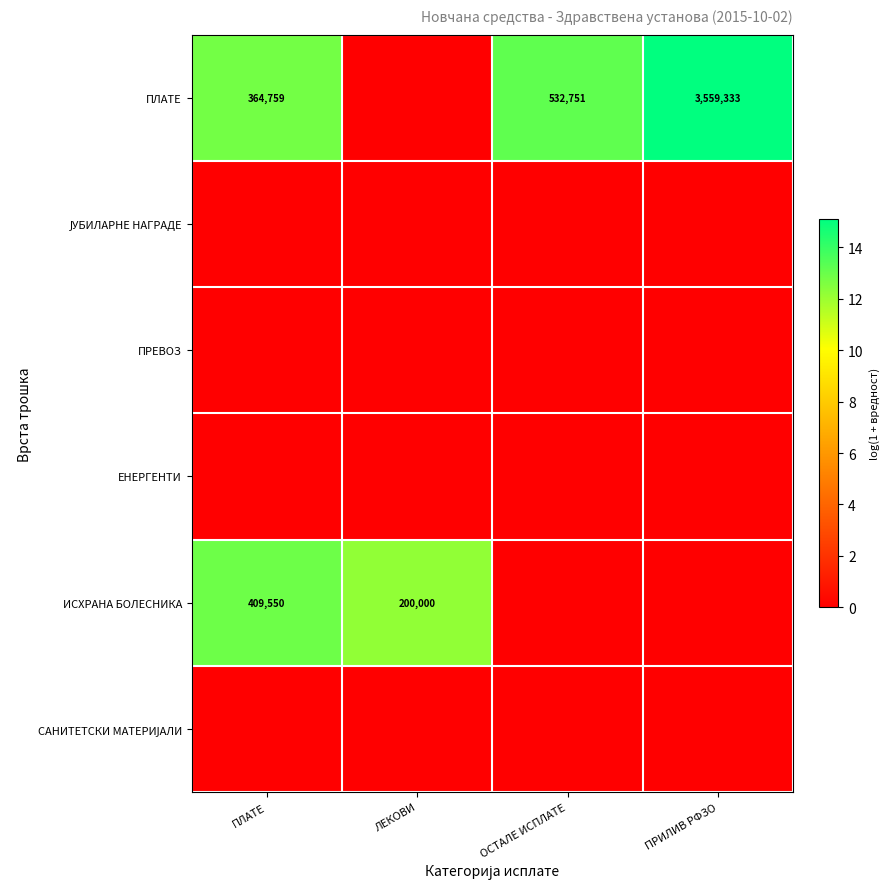

The value of ИСХРАНА БОЛЕСНИКА at ЛЕКОВИ is 200000. True or false?

True